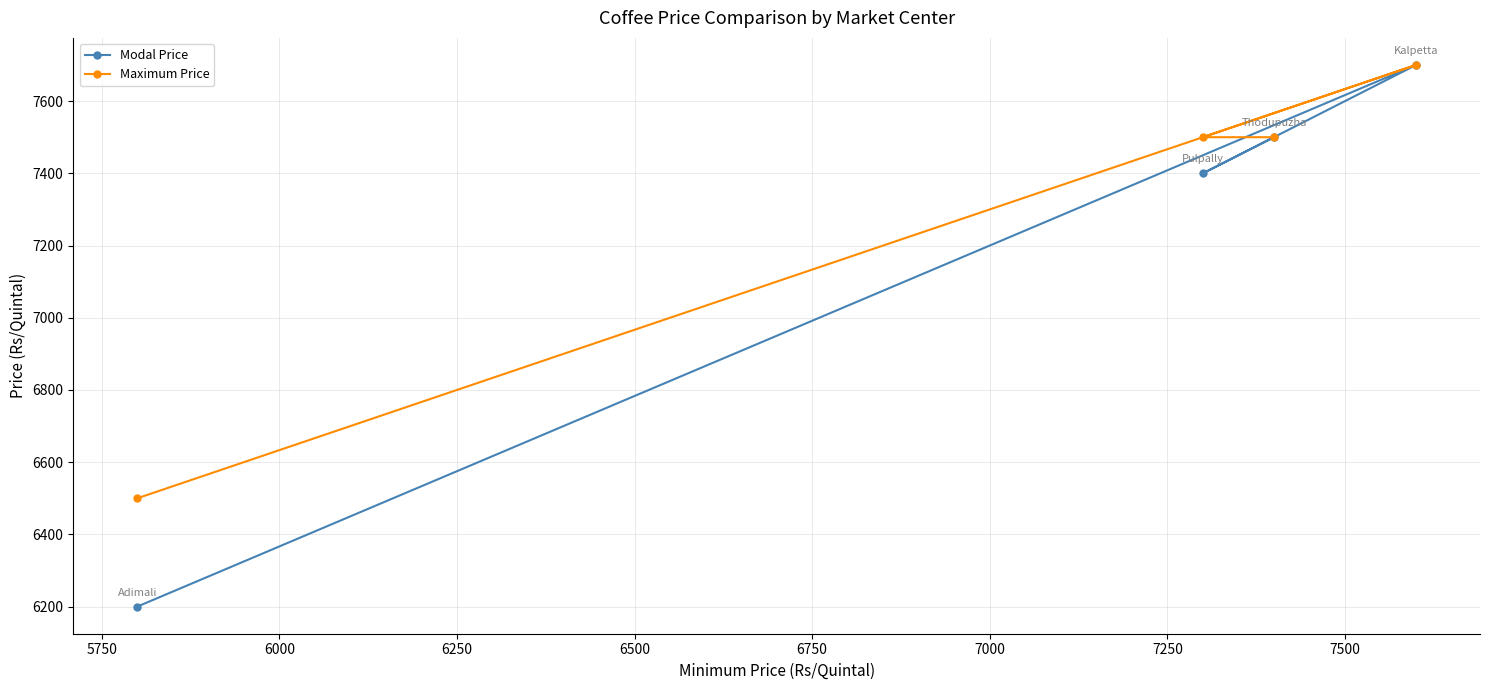

How many categories are shown in the chart?

4